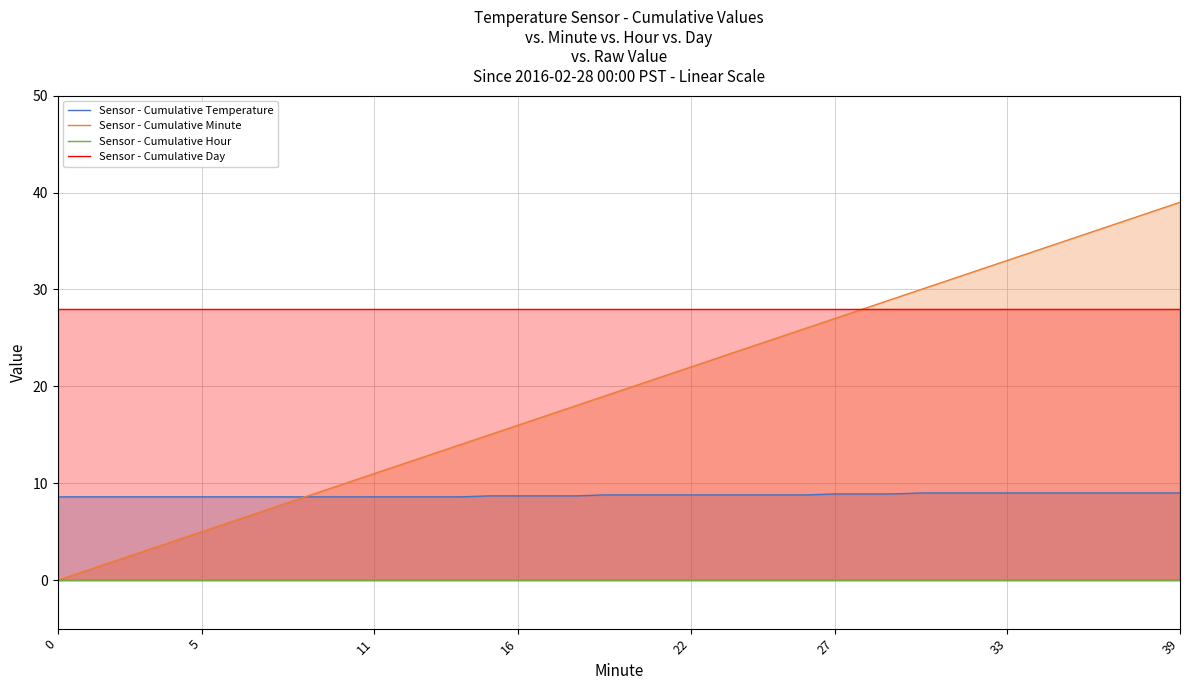

How many lines are shown in the chart?

4